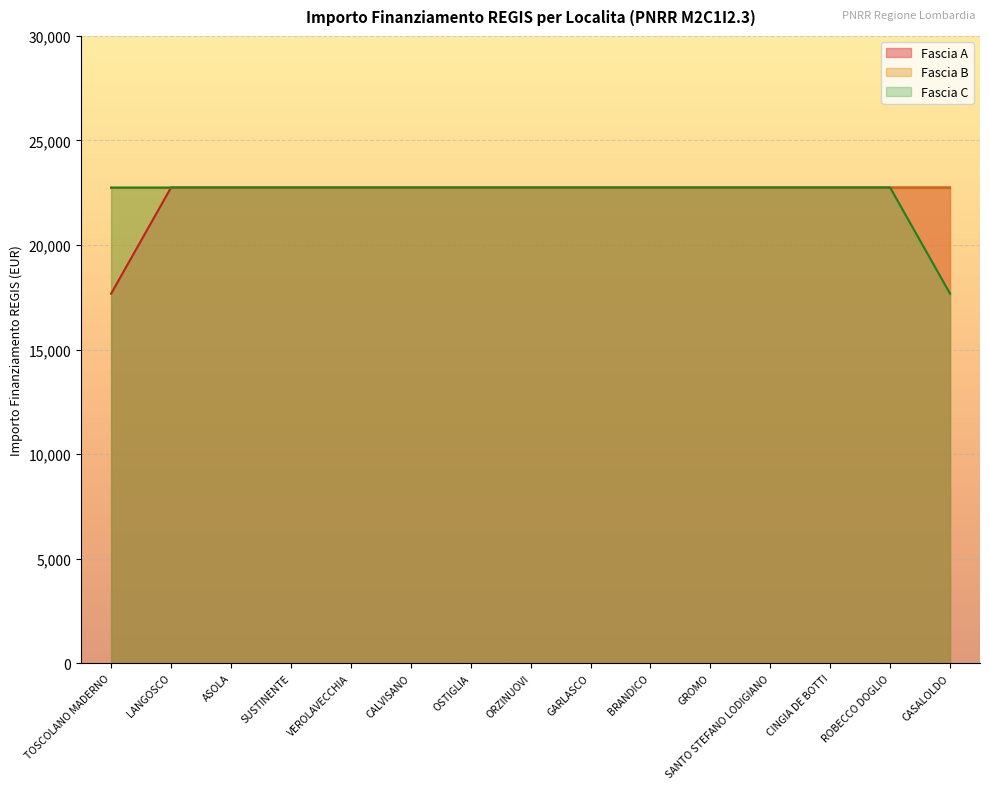

The value of Fascia A at GARLASCO is 22750.0. True or false?

True